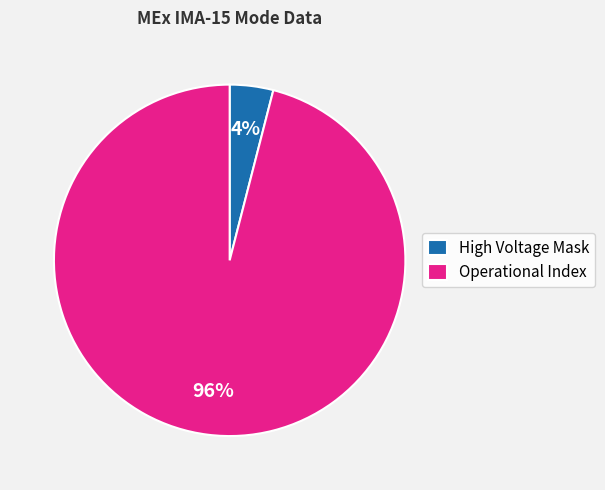

True or false: High Voltage Mask accounts for 10% of the total.

False